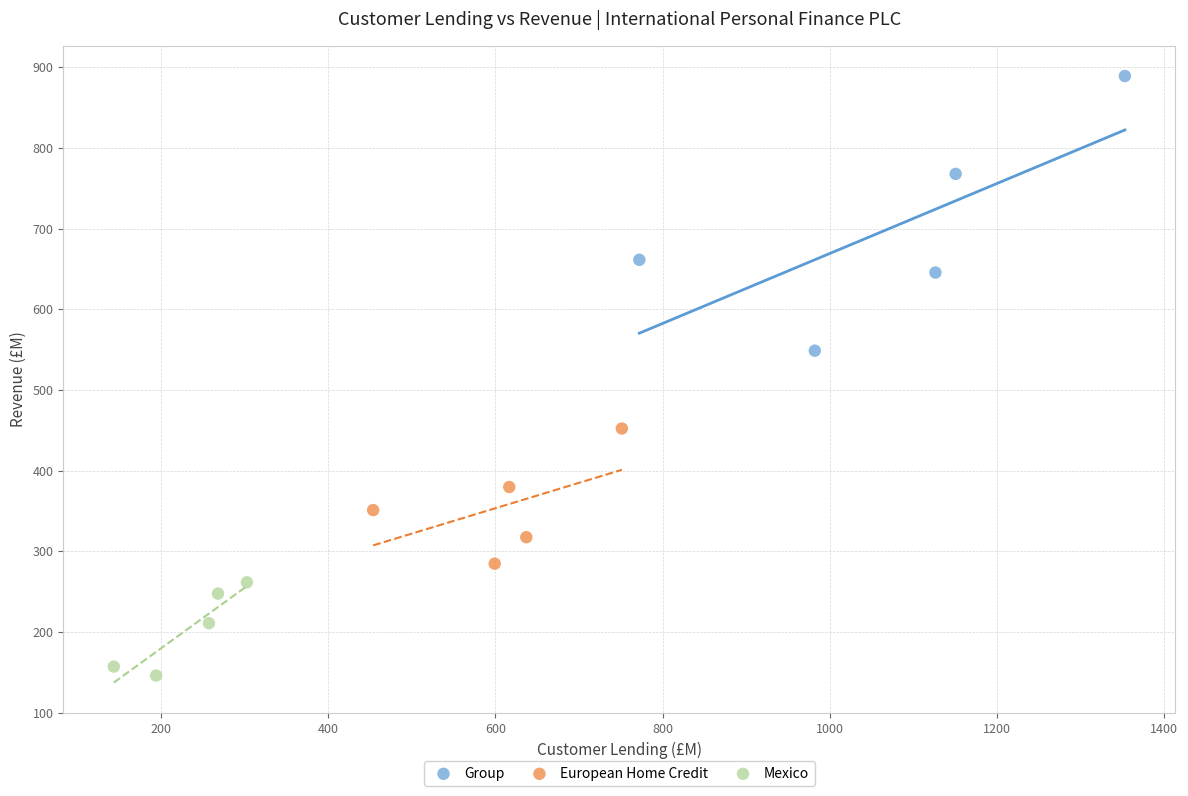

Which series contains the lowest Y value?

Mexico